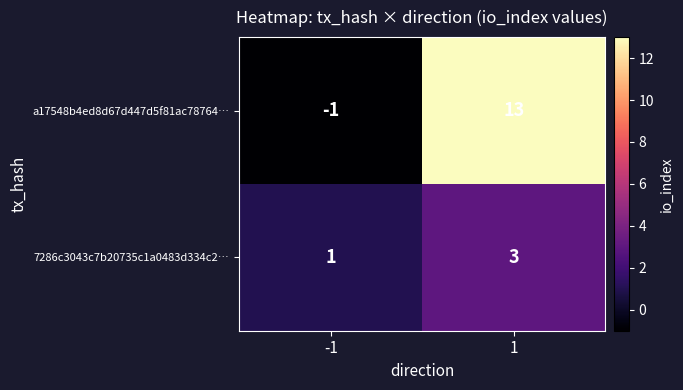

Which series has the widest spread of values?

a17548b4ed8d67d447d5f81ac78764…